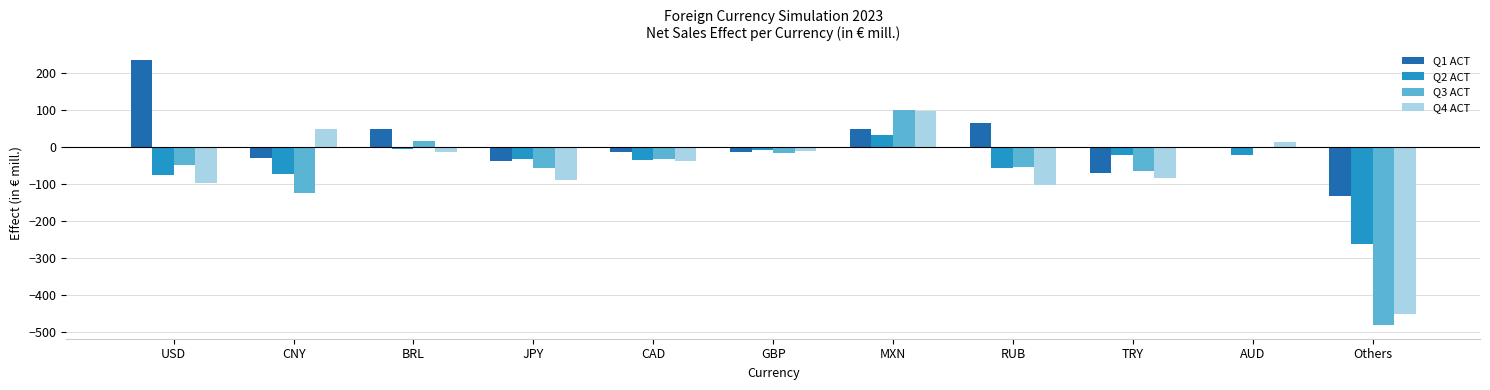

How many values in the Q4 ACT series exceed -37?

5